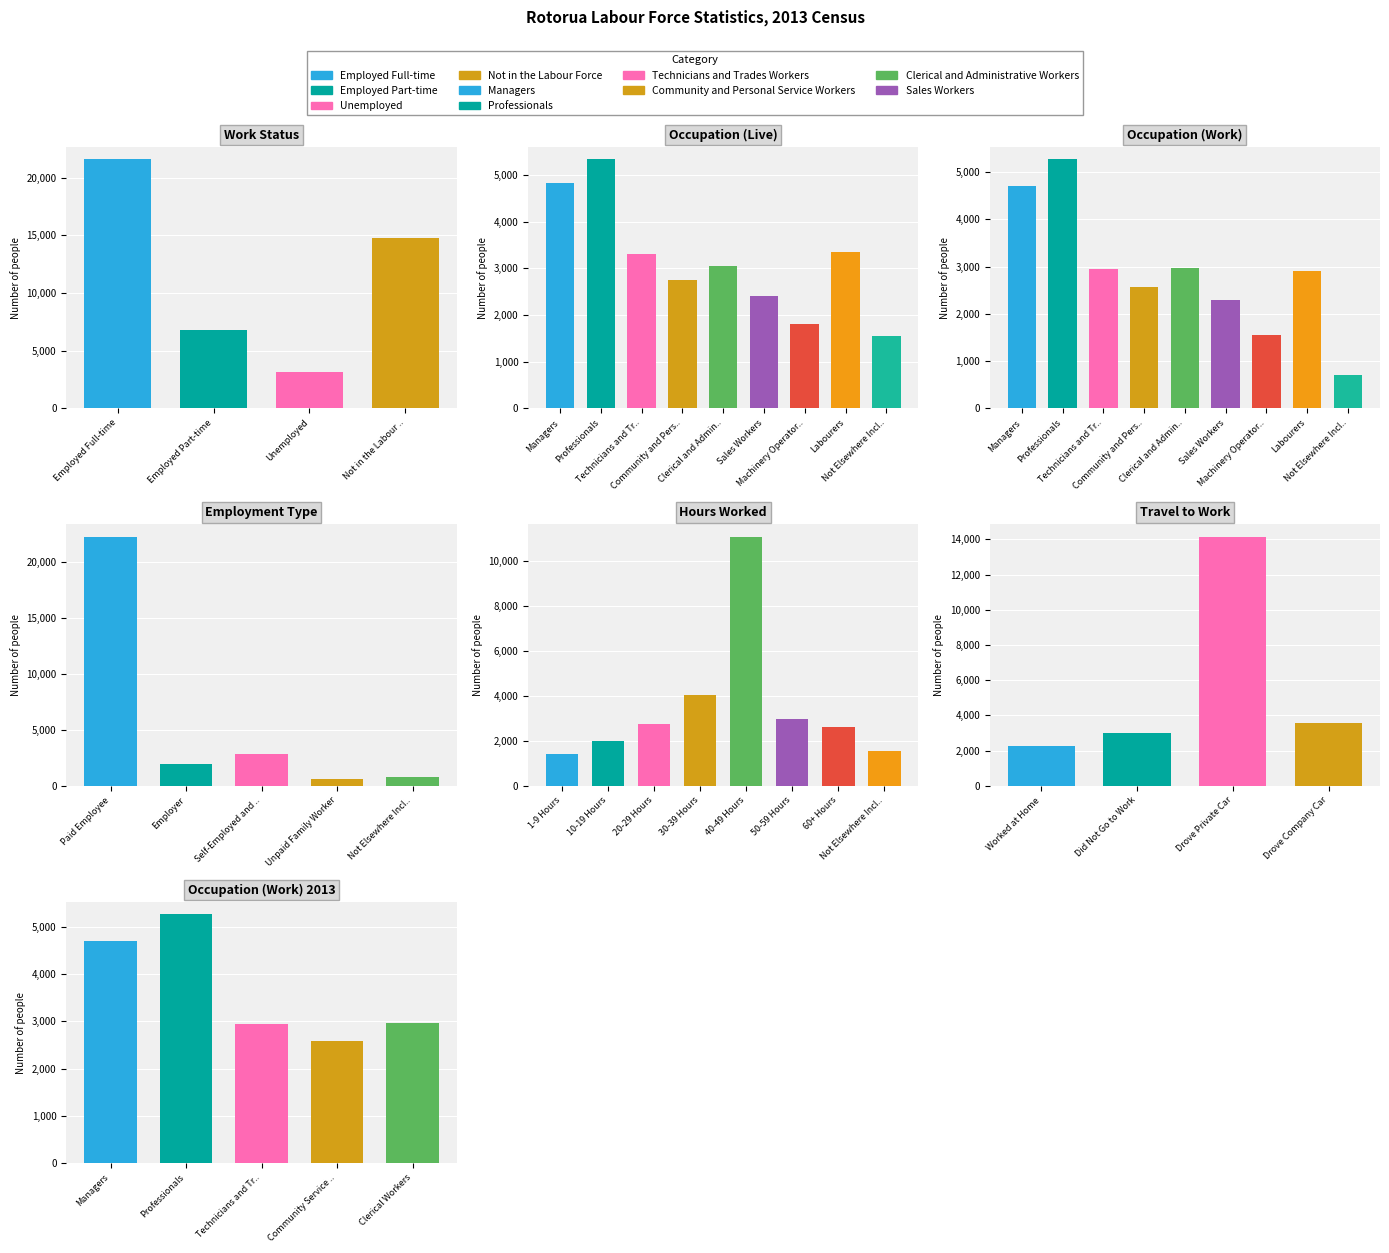

Which series has the largest range (max minus min)?

Paid Employee